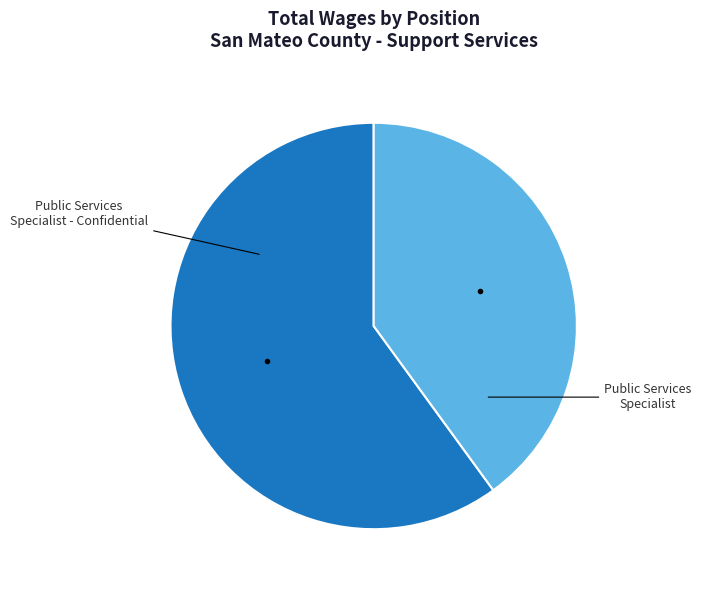

How many slices are in this pie chart?

2